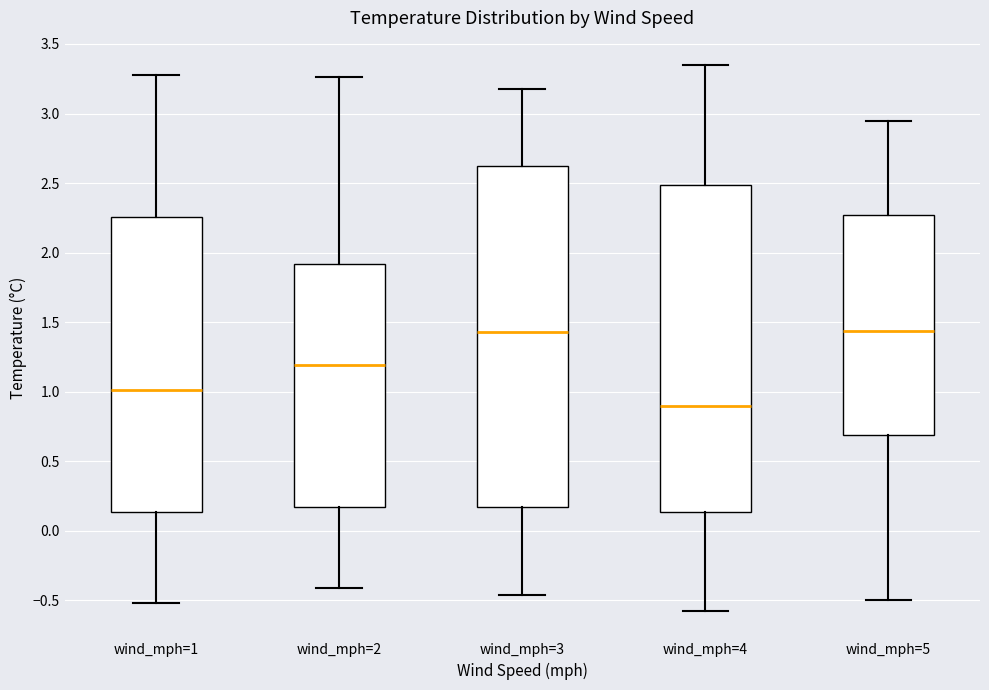

Reading left to right, transcribe this box plot: for each box, give where its median line is, the range the box spans, and where its two whiskers end, as read against the y-axis. The values are not printed on the chart, so give them approximately, as read against the axis.

wind_mph=1: median 1.00, box 0.15 to 2.25, whiskers -0.50 to 3.30
wind_mph=2: median 1.20, box 0.15 to 1.90, whiskers -0.40 to 3.25
wind_mph=3: median 1.45, box 0.15 to 2.60, whiskers -0.45 to 3.20
wind_mph=4: median 0.90, box 0.15 to 2.50, whiskers -0.60 to 3.35
wind_mph=5: median 1.45, box 0.70 to 2.25, whiskers -0.50 to 2.95